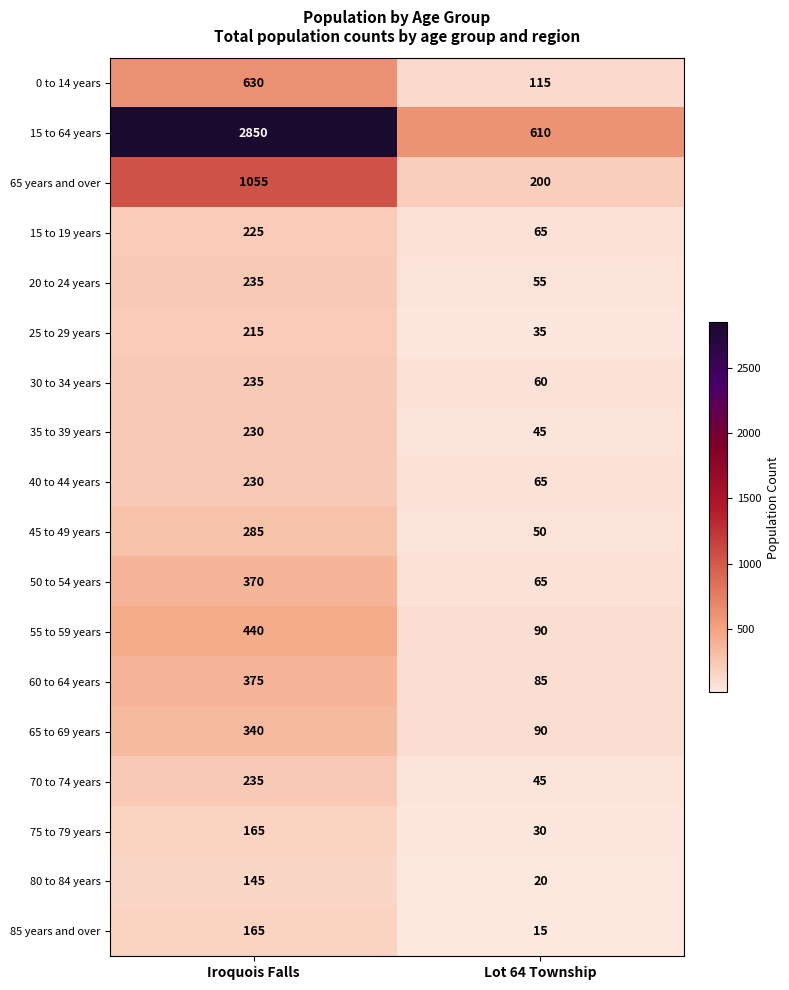

What is the approximate value of 30 to 34 years at Iroquois Falls, to the nearest 10?

240